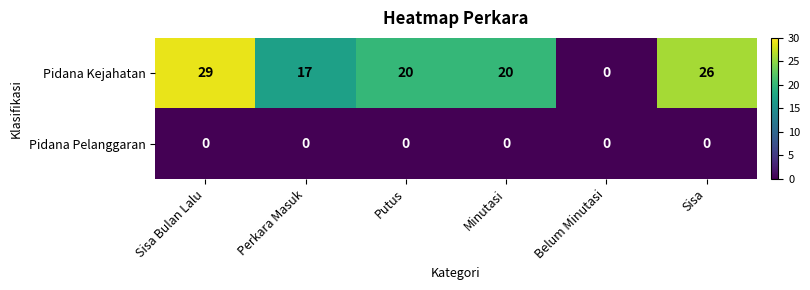

What is the difference between the highest and lowest values at Putus?

20